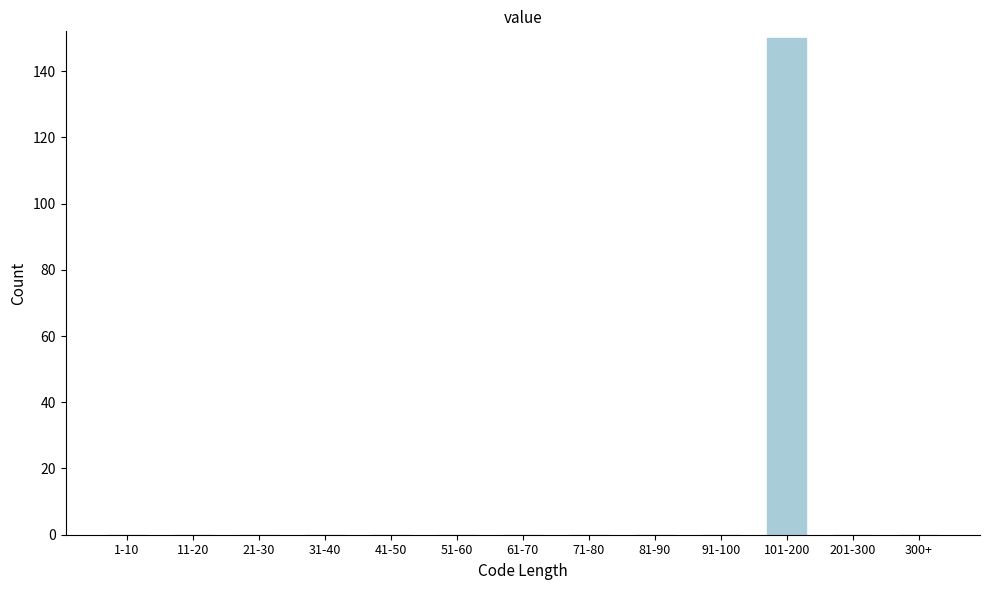

Reading right to left, what are all the values shown in this chart?

300+=0	201-300=0	101-200=150	91-100=0	81-90=0	71-80=0	61-70=0	51-60=0	41-50=0	31-40=0	21-30=0	11-20=0	1-10=0